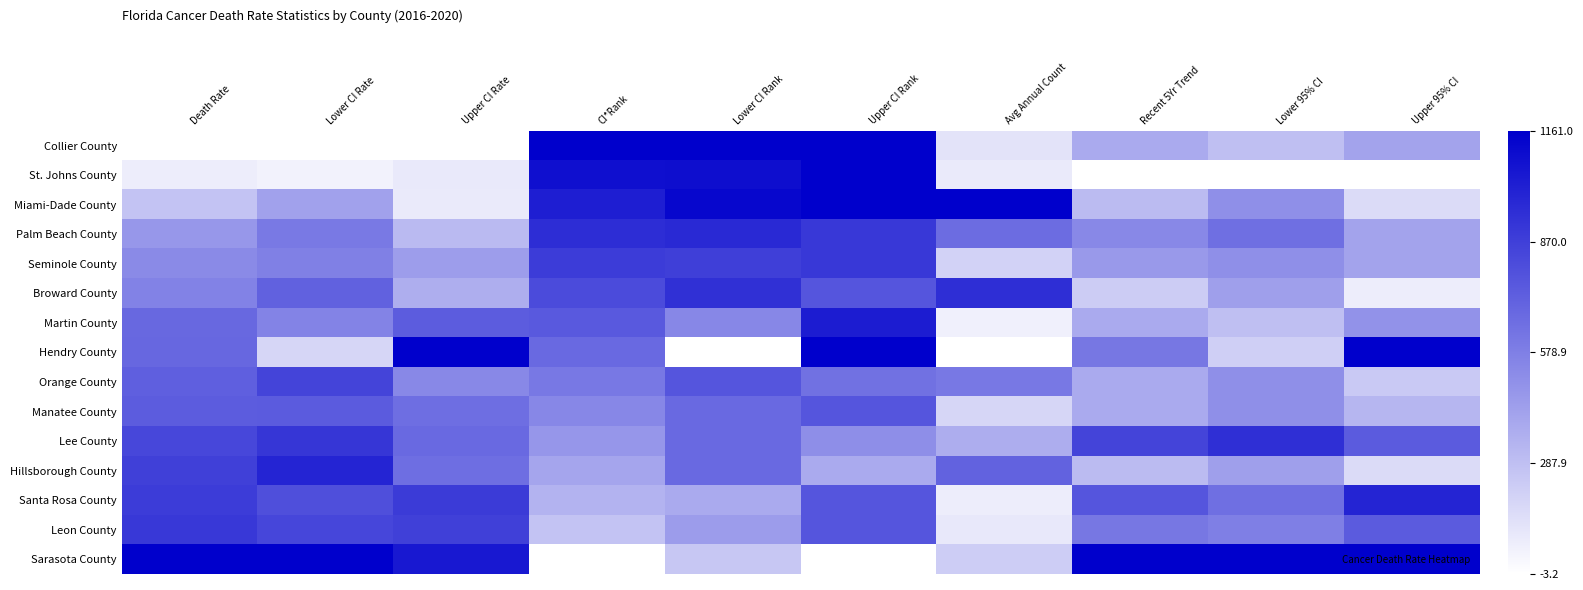

What is the difference between the highest and lowest values at Upper CI Rate?

1.0